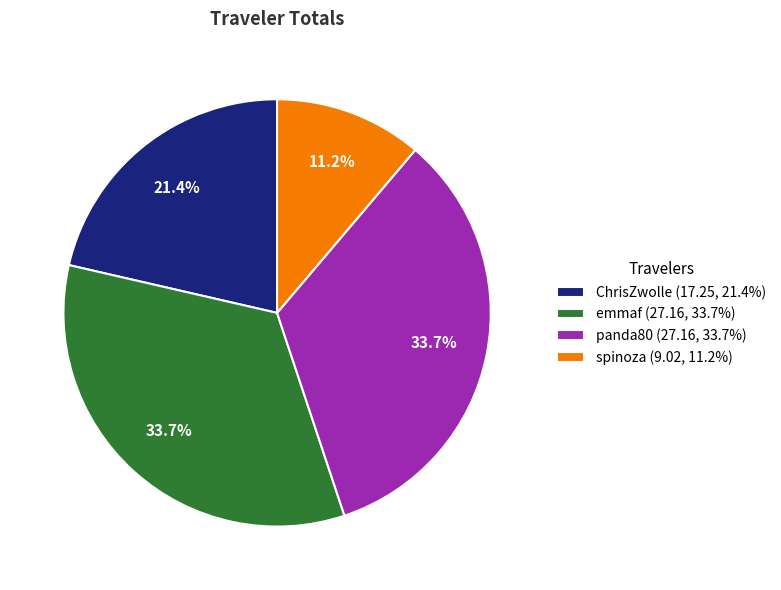

How many segments does this pie chart have?

4